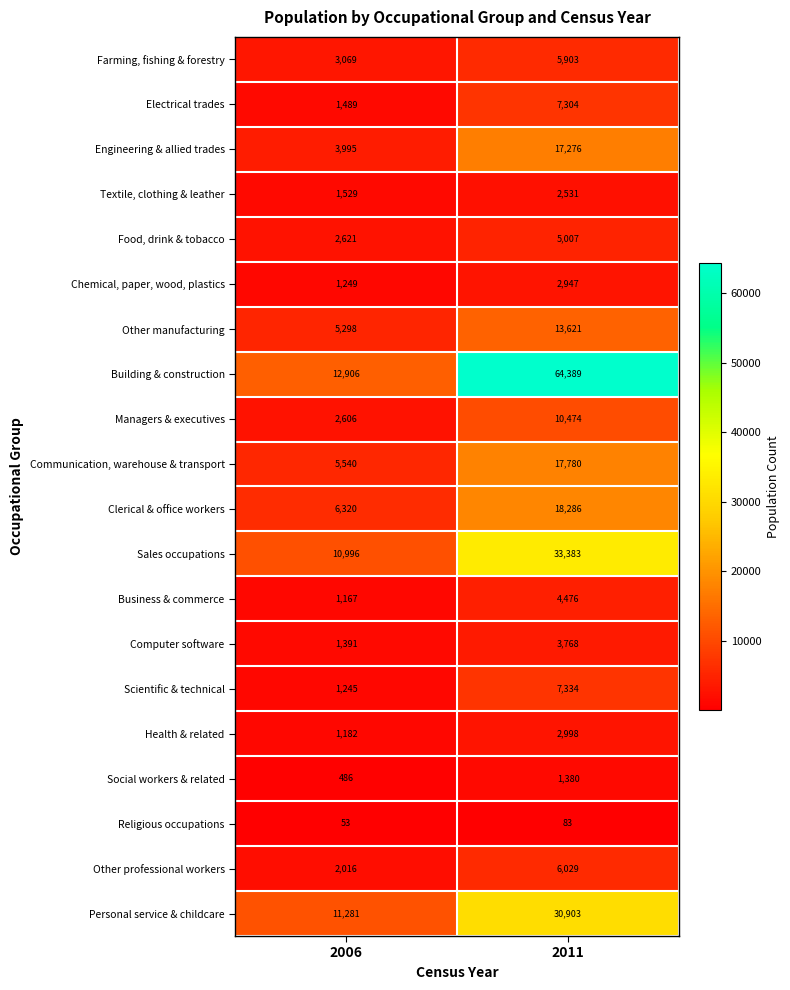

Between 2006 and 2011, which series saw the biggest shift?

Building & construction